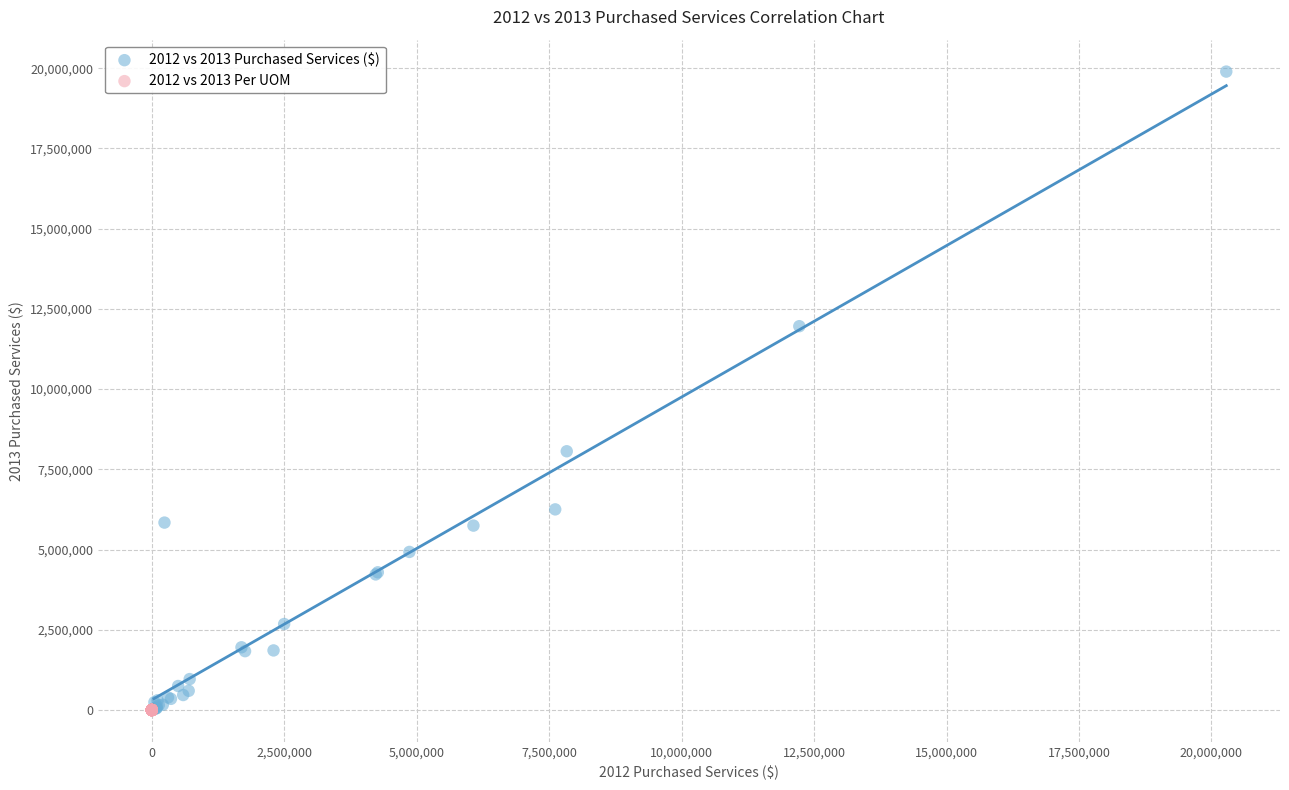

Which series has the largest Y range (max minus min)?

2012 vs 2013 Purchased Services ($)